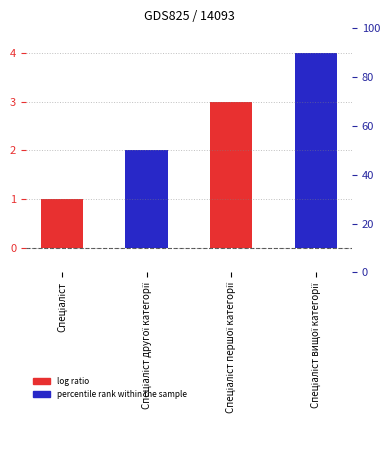

What is the value of the 1st bar from the left?

1